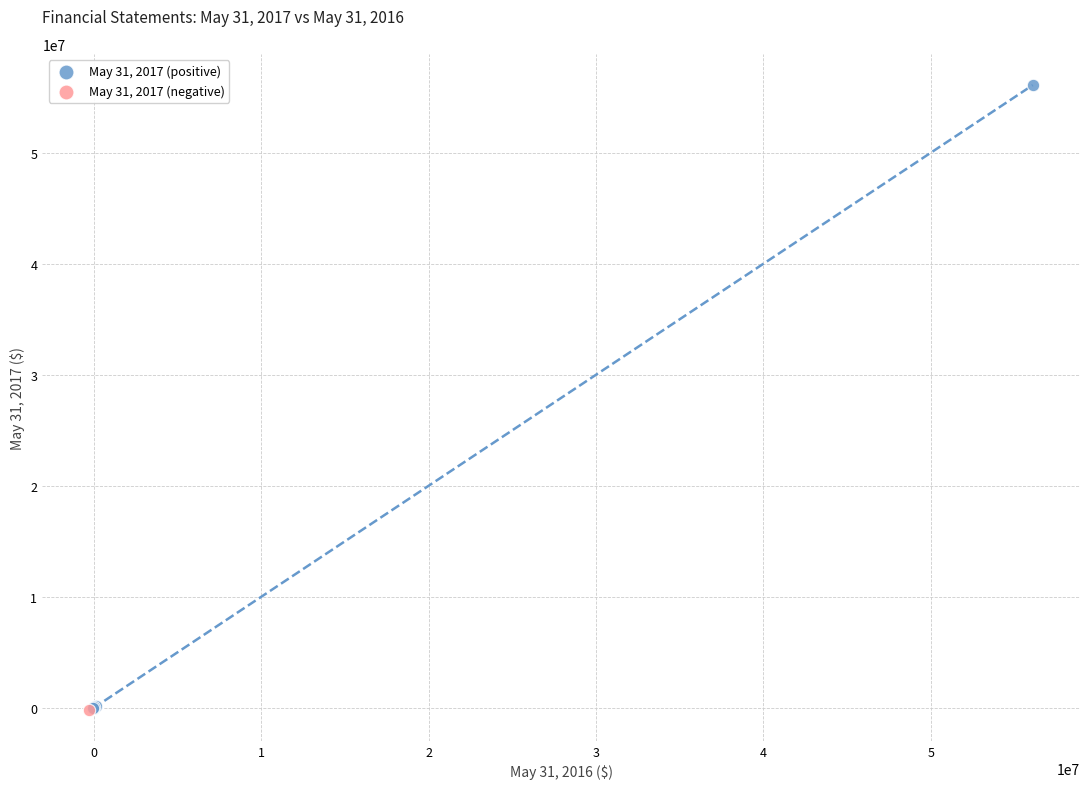

What are all the series names shown in the legend?

May 31, 2017 (positive), May 31, 2017 (negative)